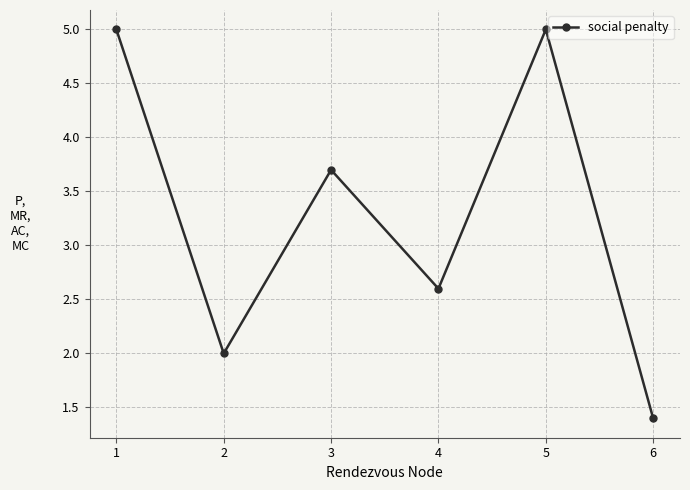

What is the value of the 6th point from the left?

1.4